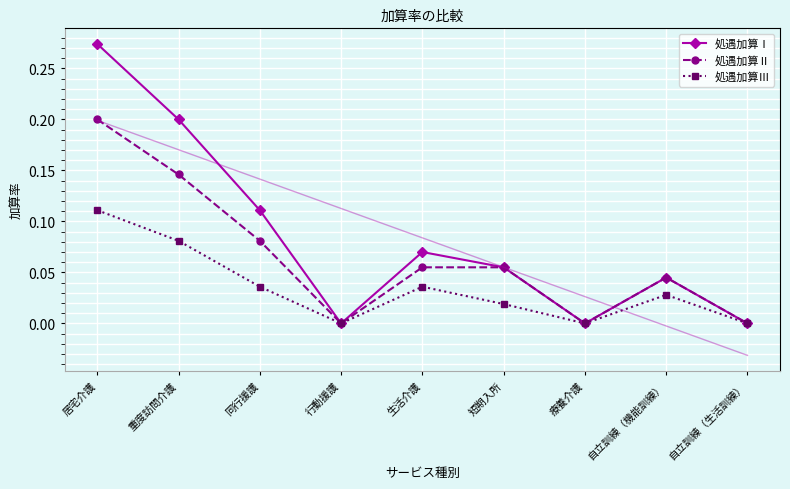

List the series in order of their peak value, highest first.

処遇加算Ⅰ, 処遇加算Ⅱ, 処遇加算Ⅲ